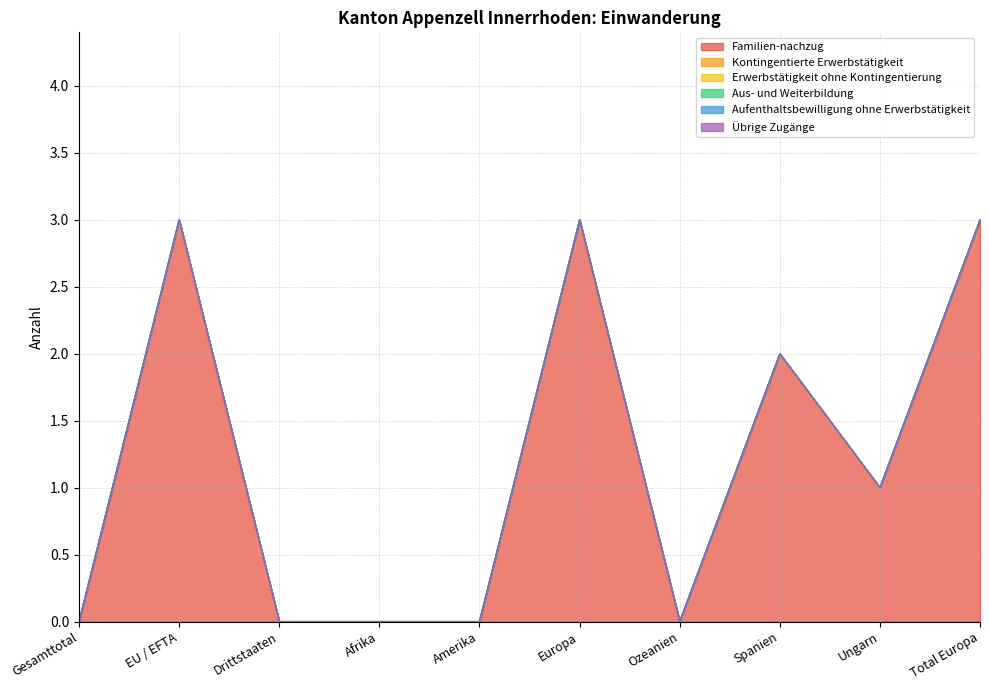

At which label is Familien-nachzug closest to 1?

Ungarn